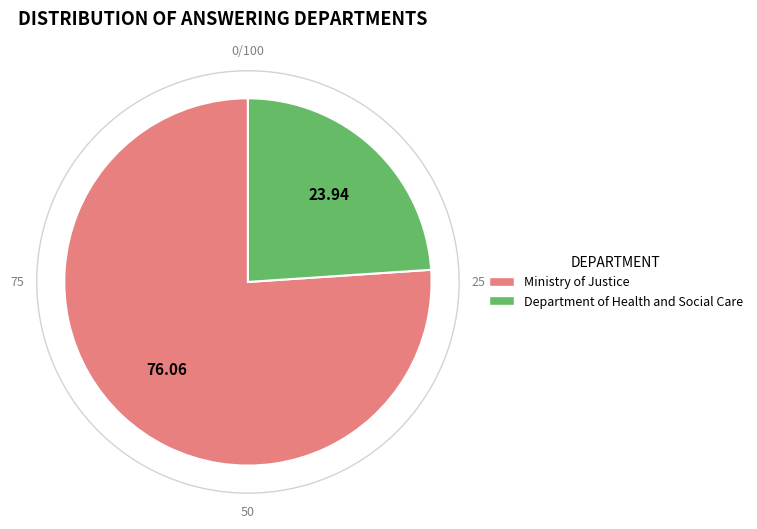

How many segments does this pie chart have?

2